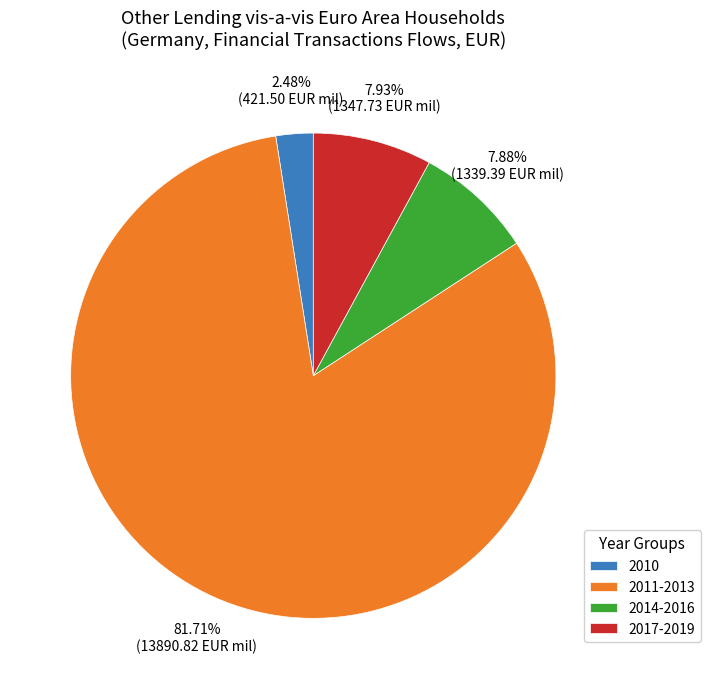

Which category accounts for the majority?

2011-2013